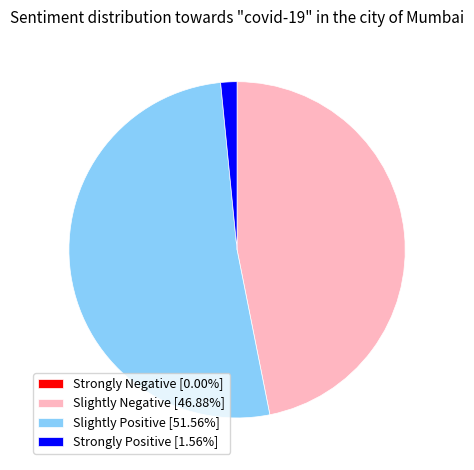

Do Slightly Positive [51.56%] and Strongly Positive [1.56%] together represent more than half of the pie?

Yes